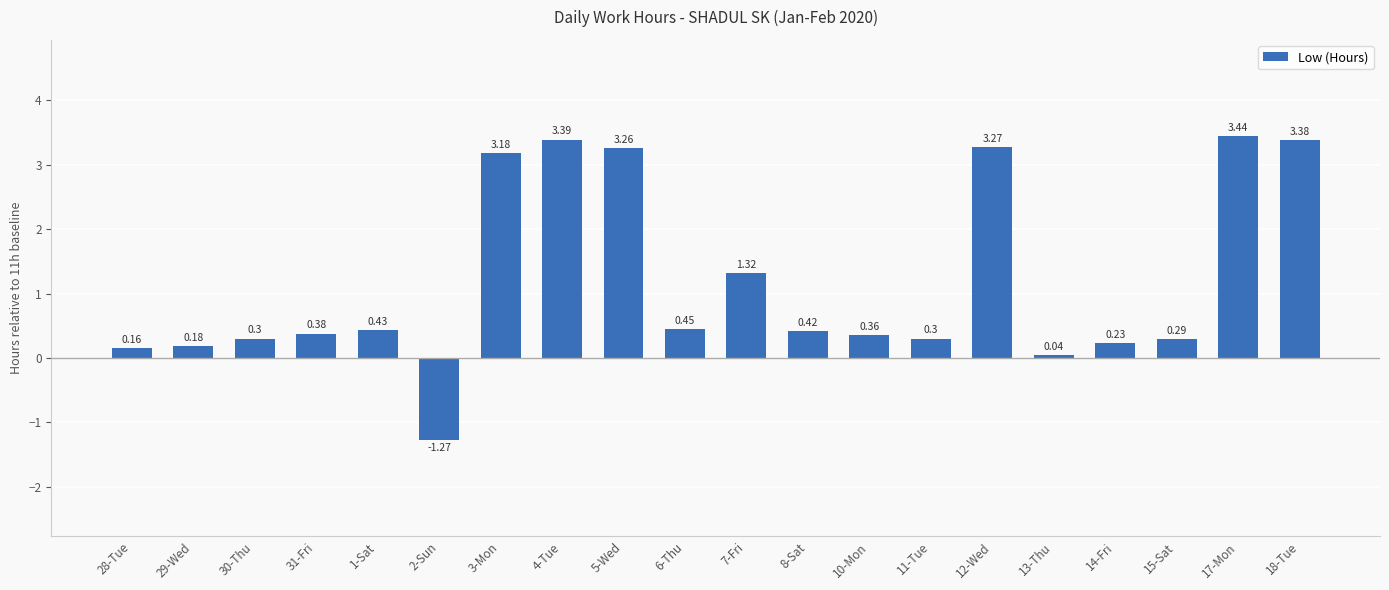

Between 3-Mon and 10-Mon, which is larger?

3-Mon